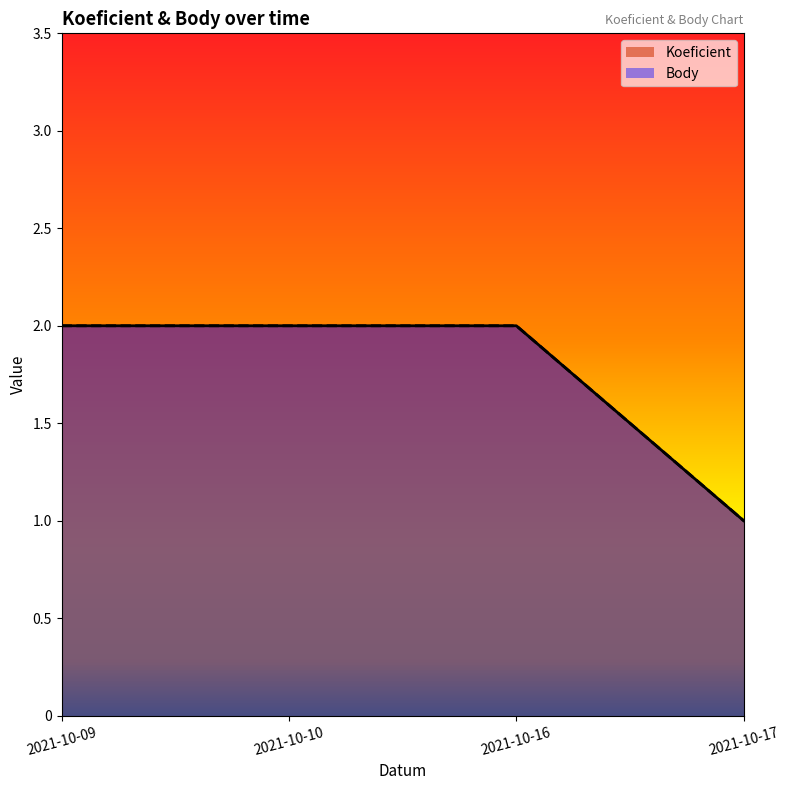

What value does the Body series have at 2021-10-17?

1